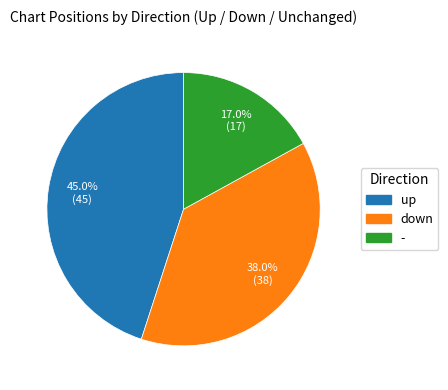

How many slices are in this pie chart?

3